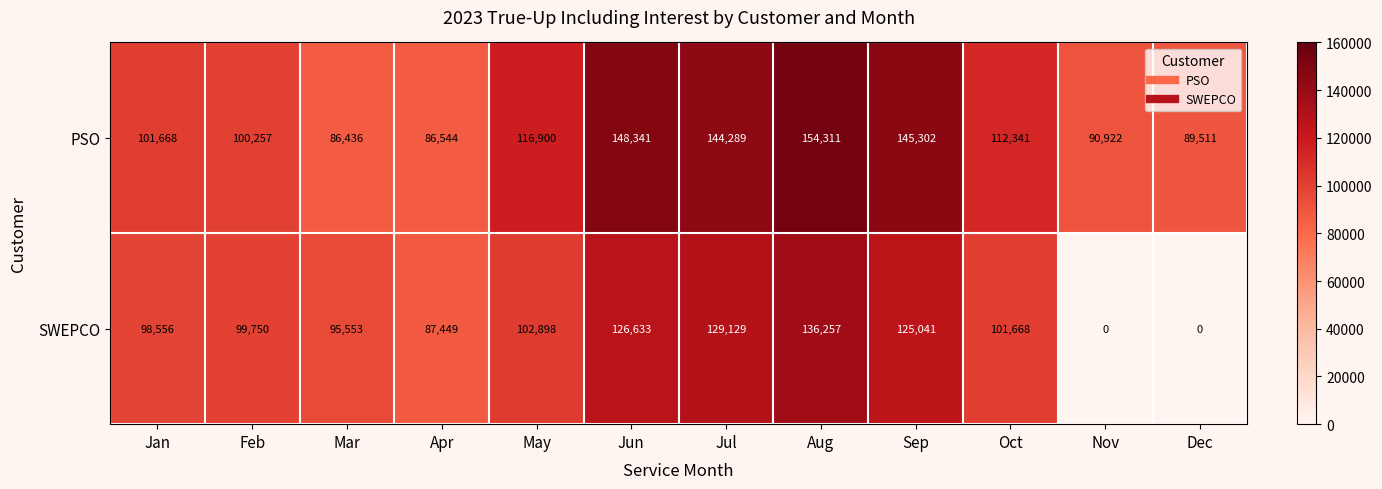

What is the highest value of the PSO series?

154311